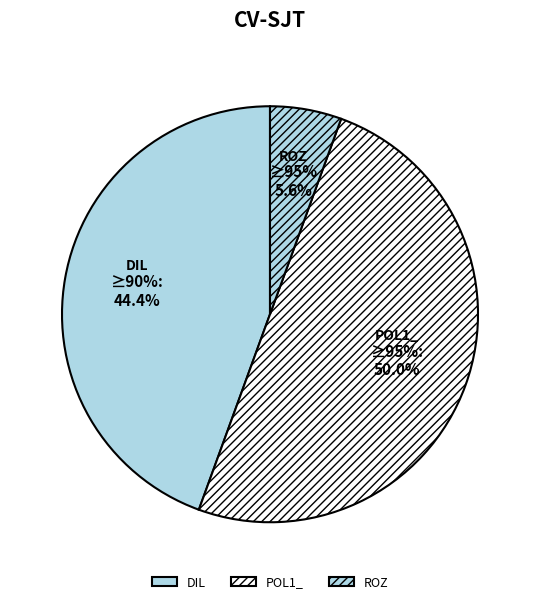

Between POL1_ and DIL, which is larger?

POL1_